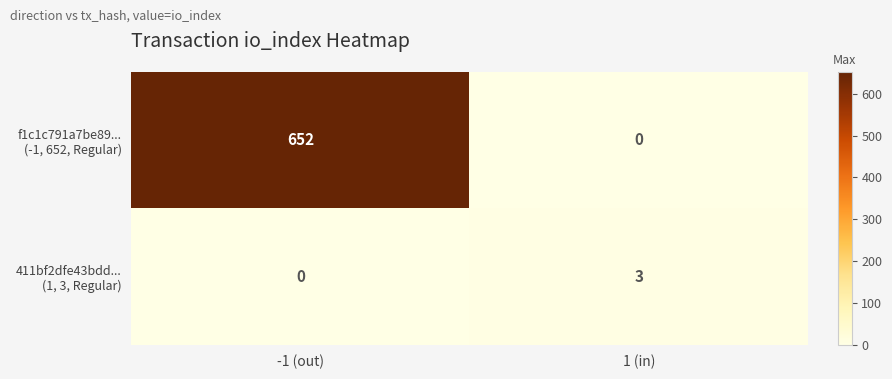

At which category is the sum across all series the highest?

-1 (out)